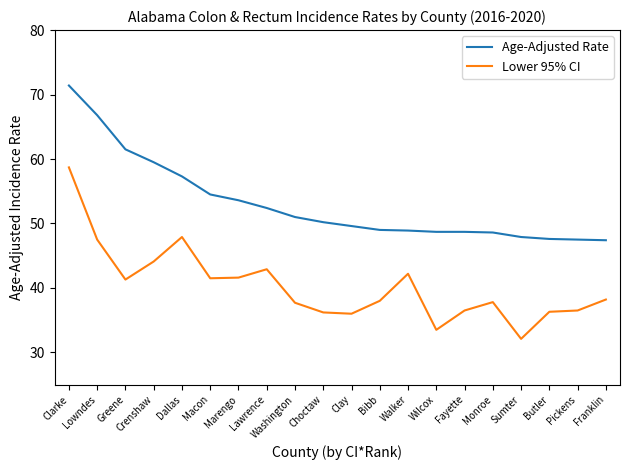

Which series has the widest spread of values?

Lower 95% CI